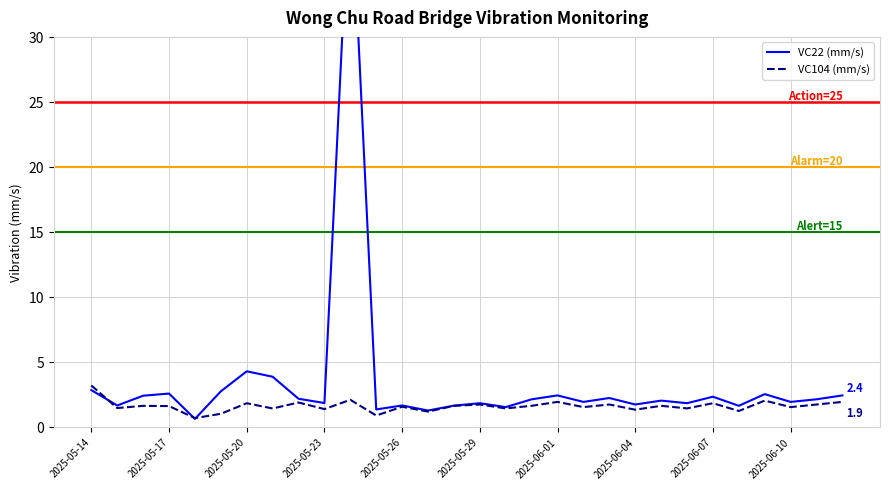

True or false: VC22 (mm/s) and VC104 (mm/s) cross at least once.

True